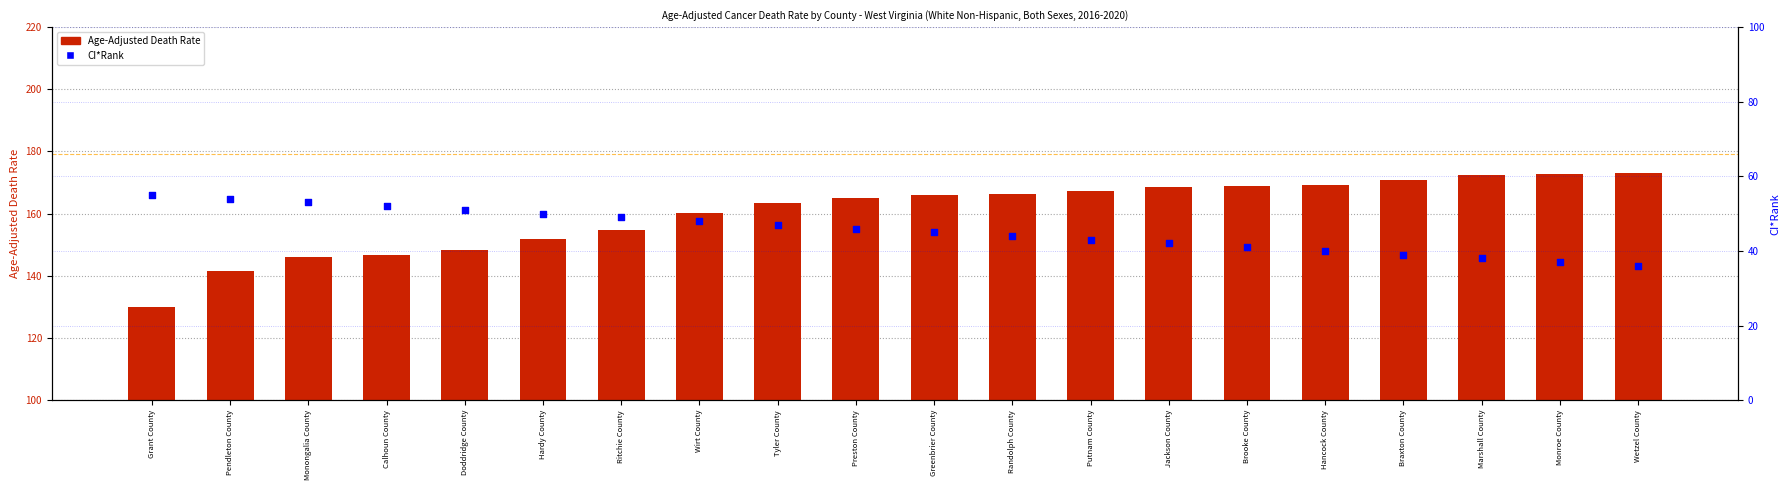

At how many categories does at least one series exceed 71?

20